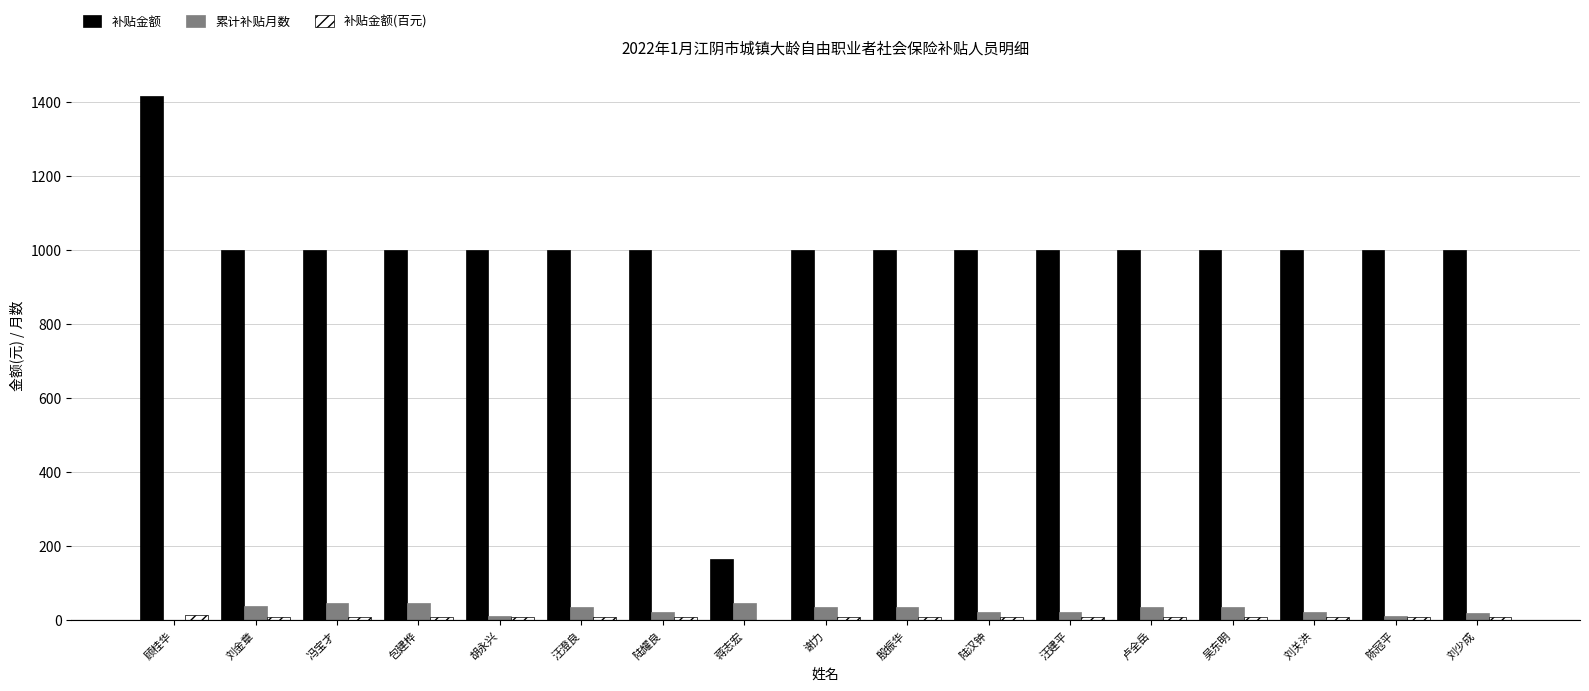

Which series changed the most between 包建桦 and 蒋志宏?

补贴金额